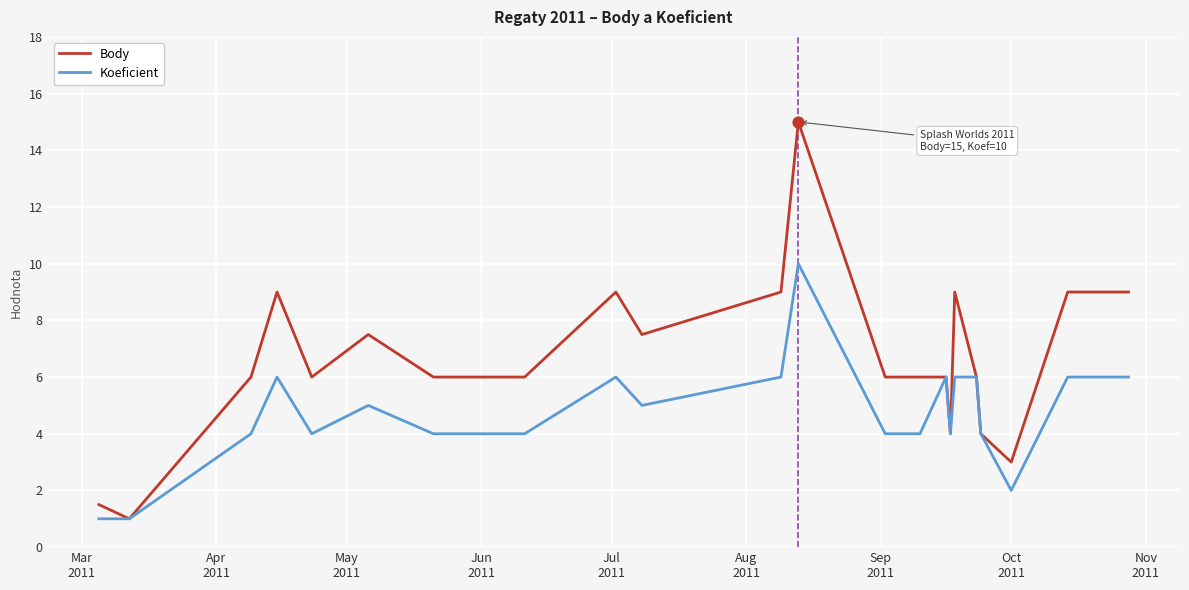

Which series has the largest total across all categories?

Body